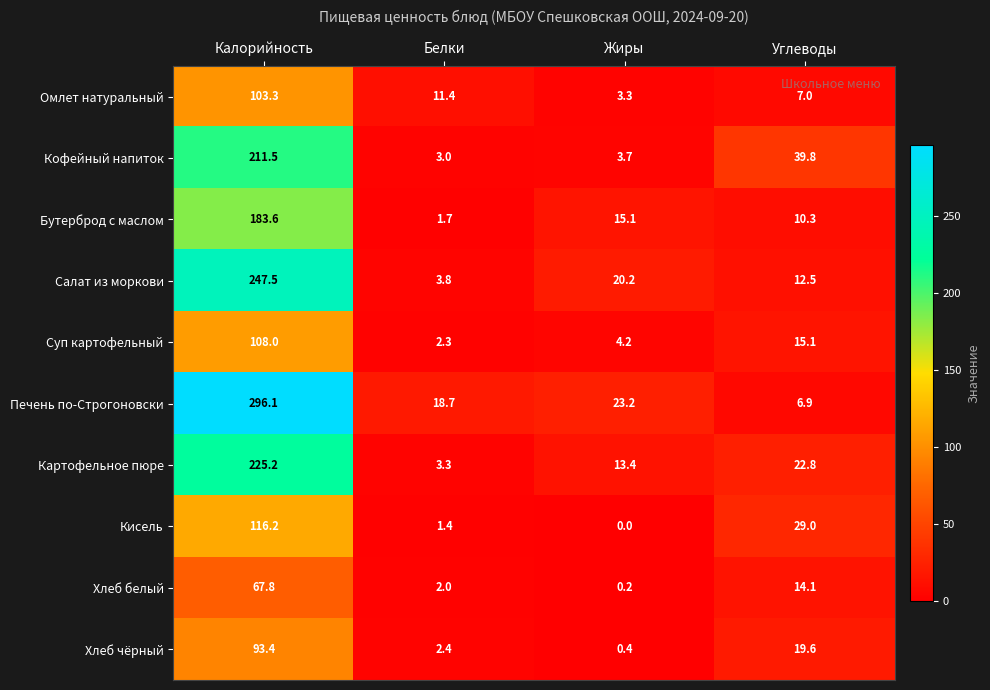

What is the total value across all series at Углеводы?

177.1